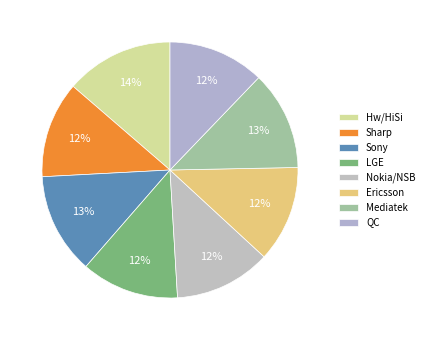

How many segments does this pie chart have?

8